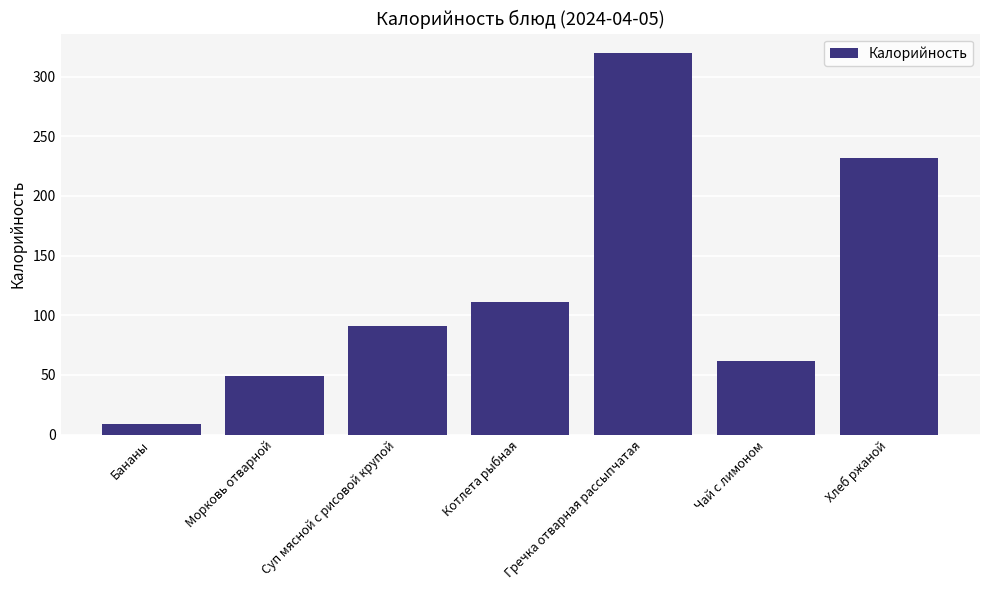

What is the label of the 7th bar from the left?

Хлеб ржаной